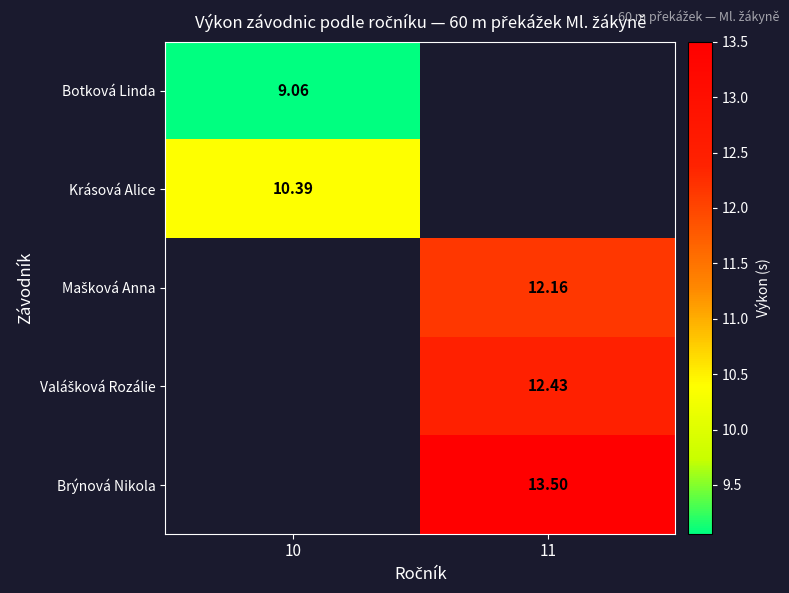

Between 11 and 10, which is larger?

10